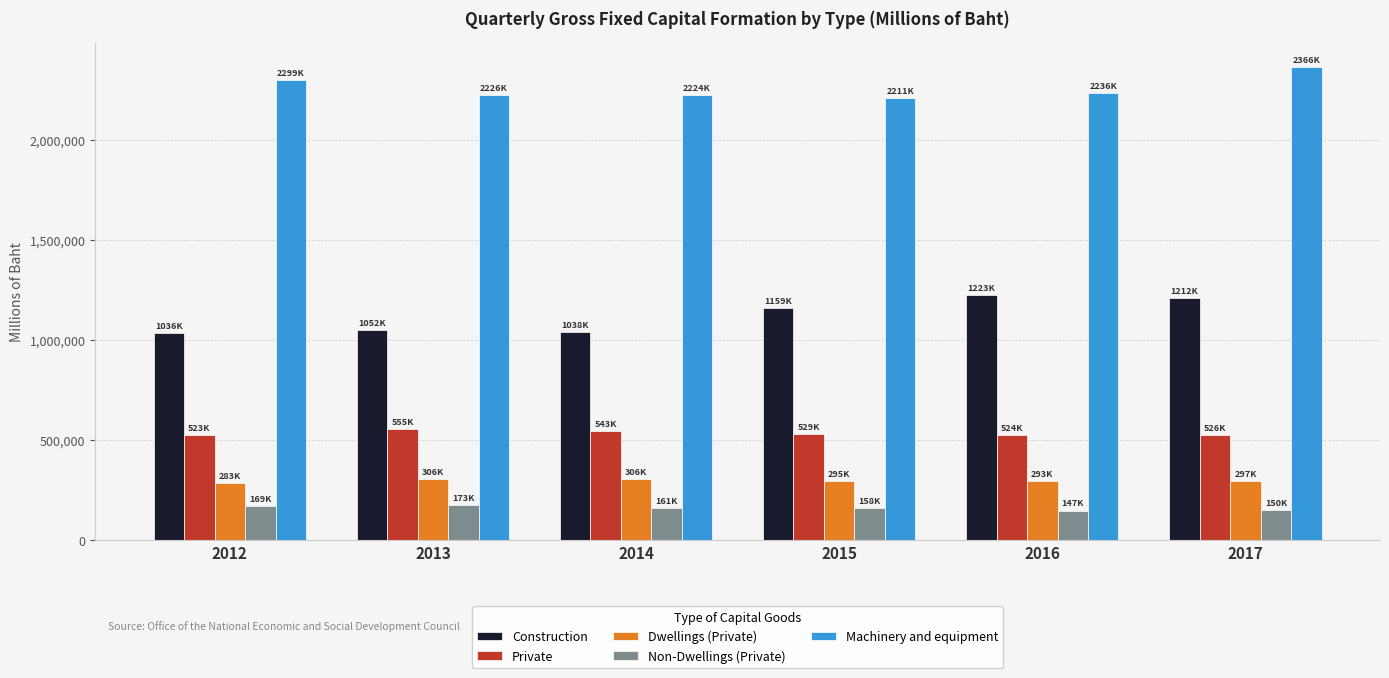

Does the chart contain stacked bars?

No